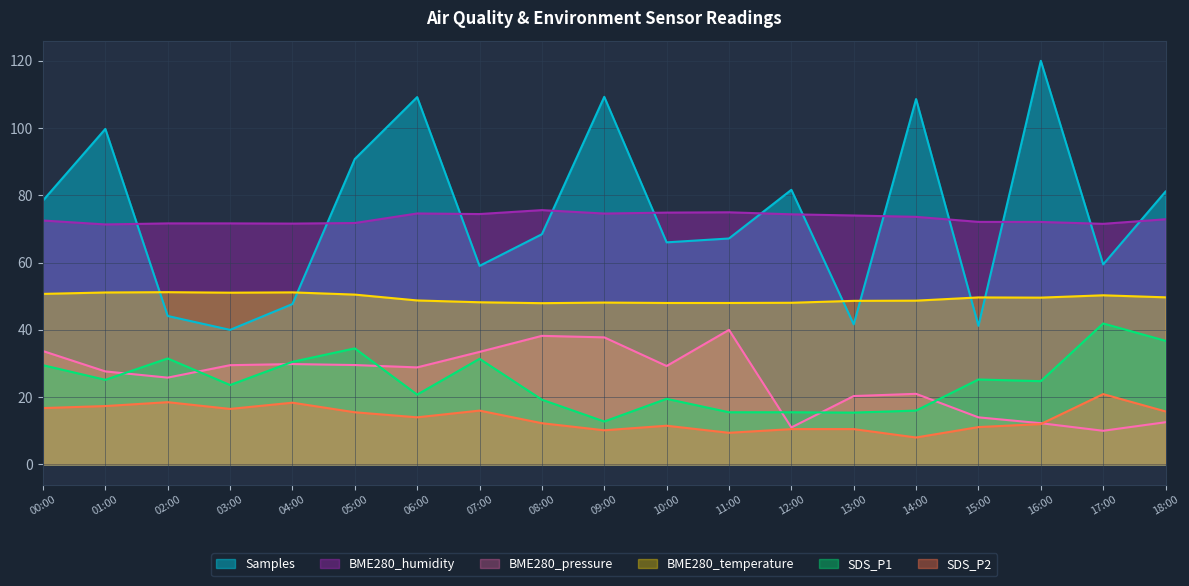

At which category is the sum across all series the highest?

06:00